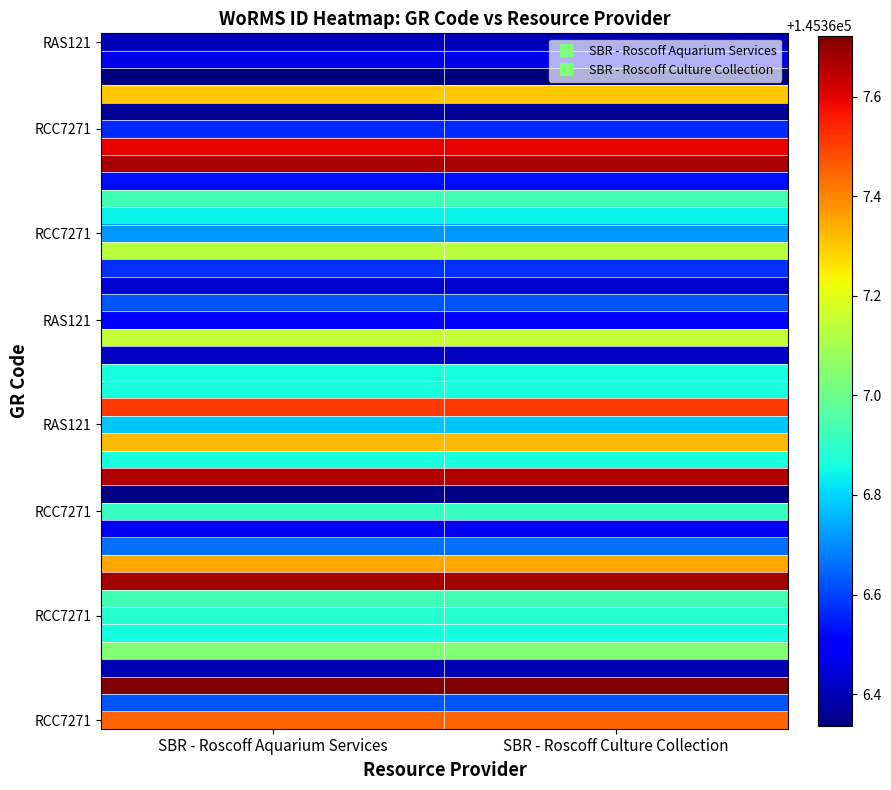

At how many categories does at least one series exceed 145366?

2